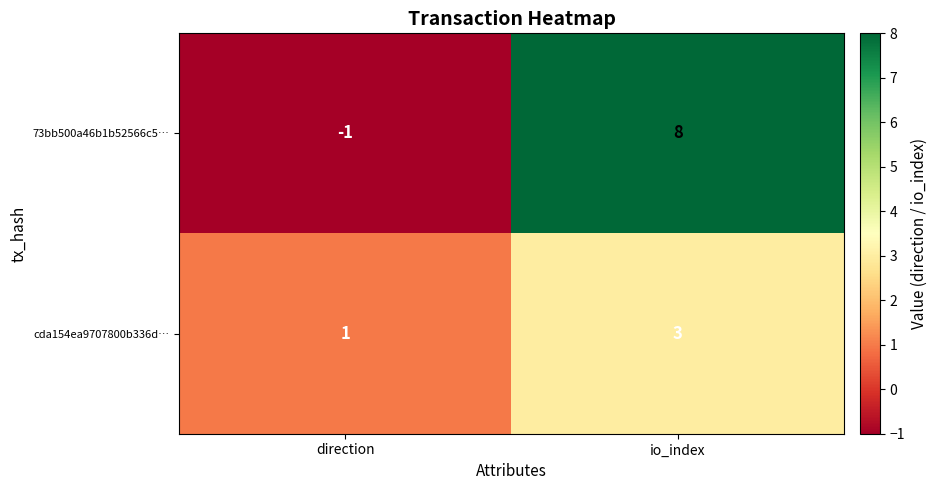

Reading left to right, what are all the values shown in this chart?

73bb500a46b1b52566c5…: direction=-1	io_index=8
cda154ea9707800b336d…: direction=1	io_index=3